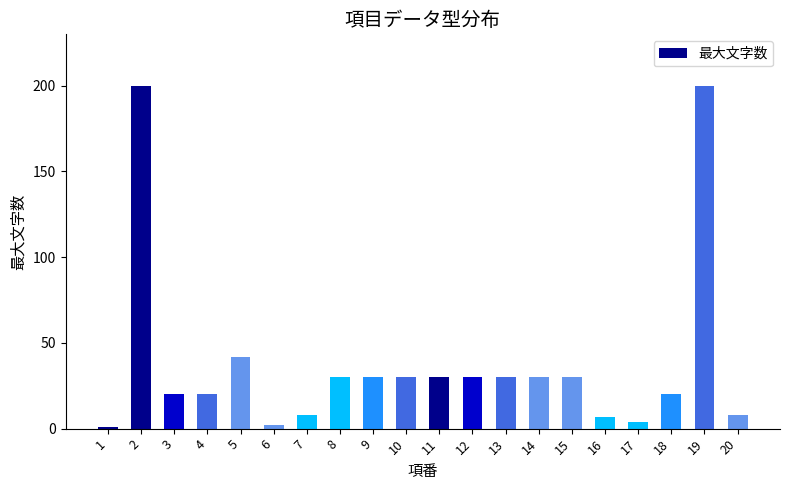

What is the maximum value shown in the chart?

200